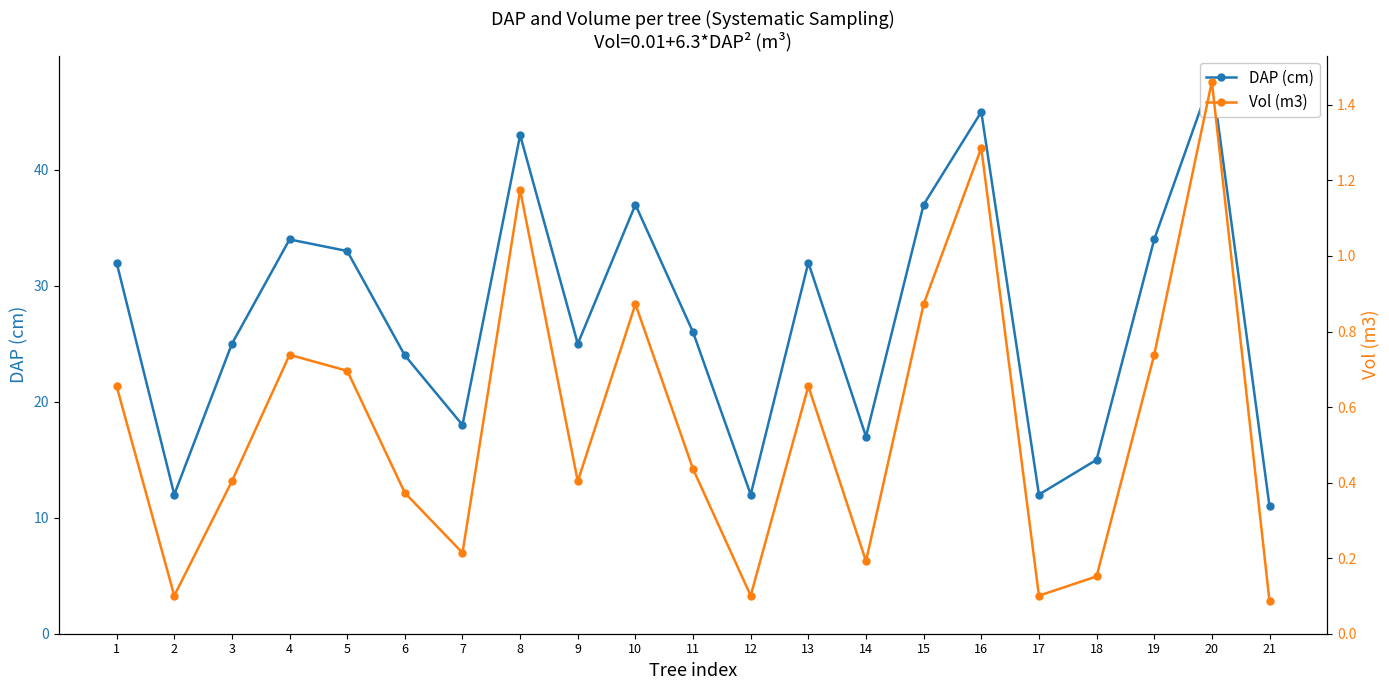

What is the difference between the maximum and minimum values in the DAP (cm) series?

37.0